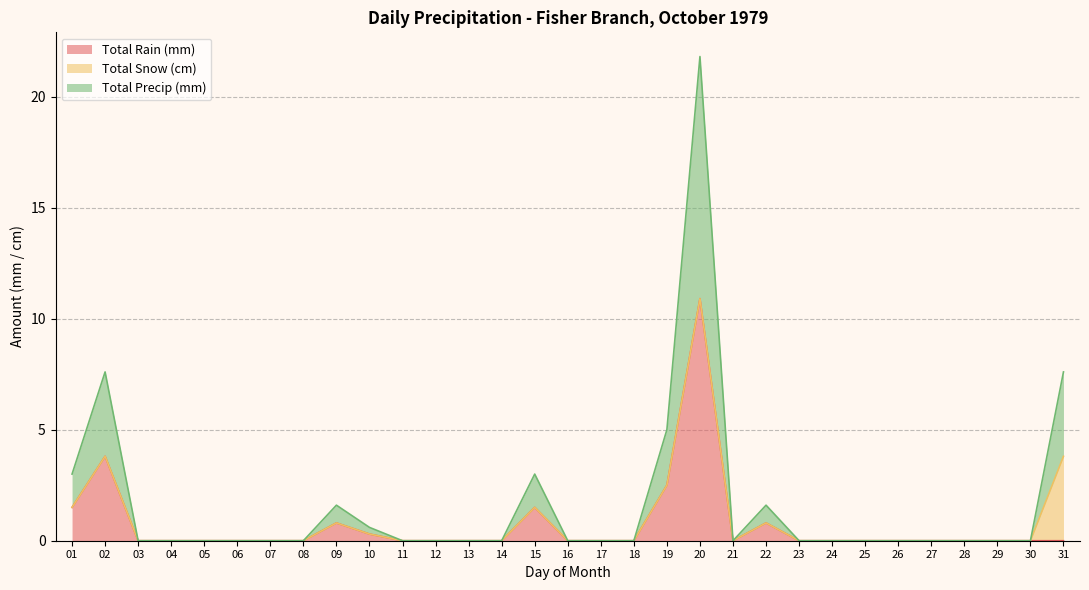

True or false: Total Precip (mm) has a value of -6.5 at 26.

False